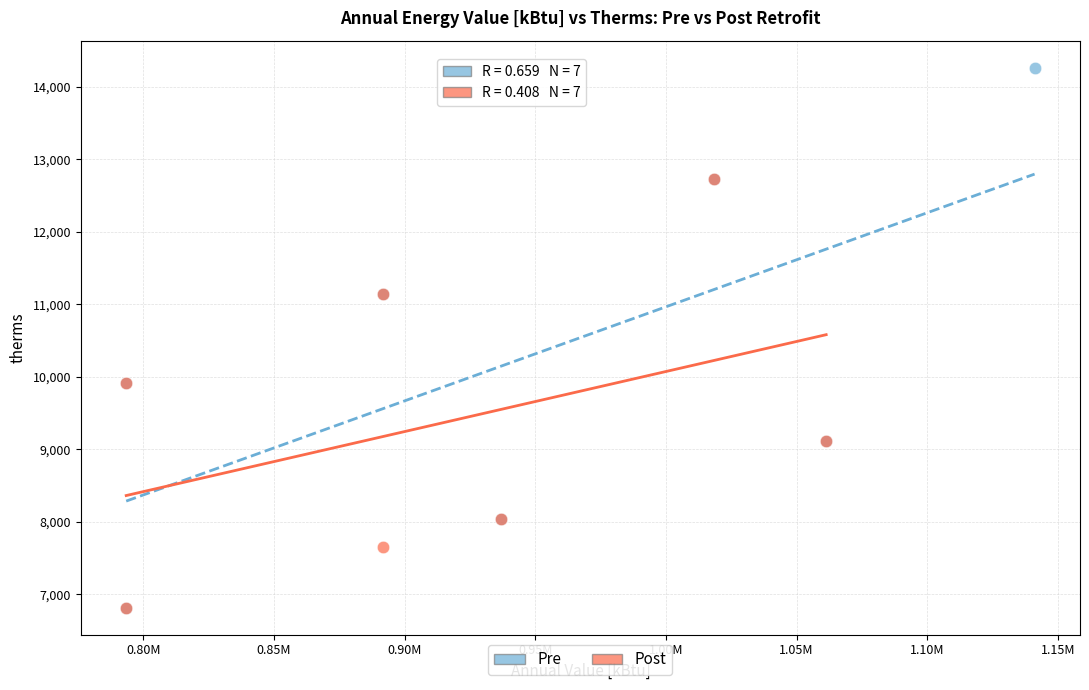

Which series reaches the maximum Y coordinate?

Pre